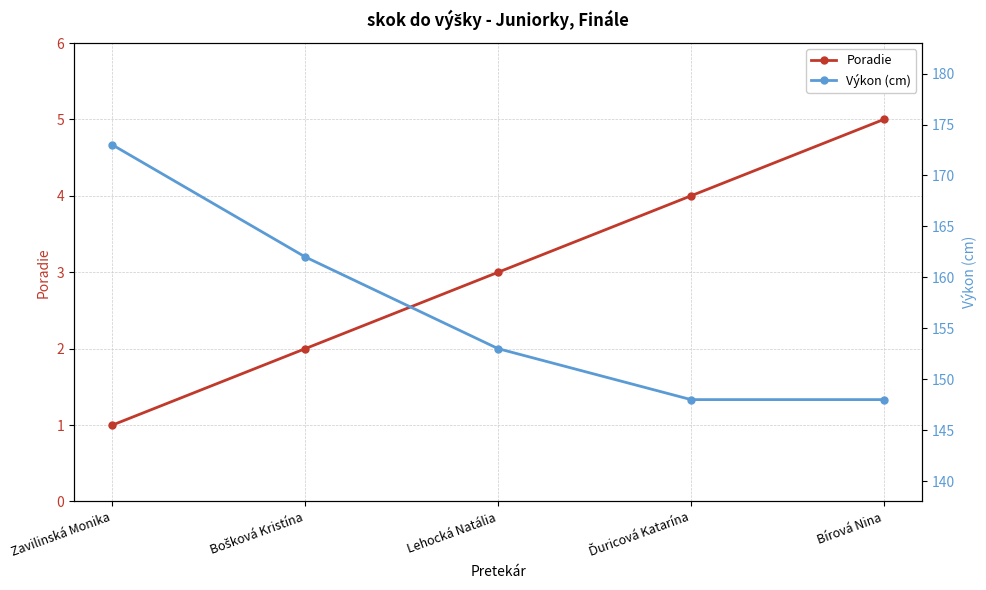

Is the value of Poradie at Zavilinská Monika greater than the value of Výkon (cm) at Lehocká Natália?

No